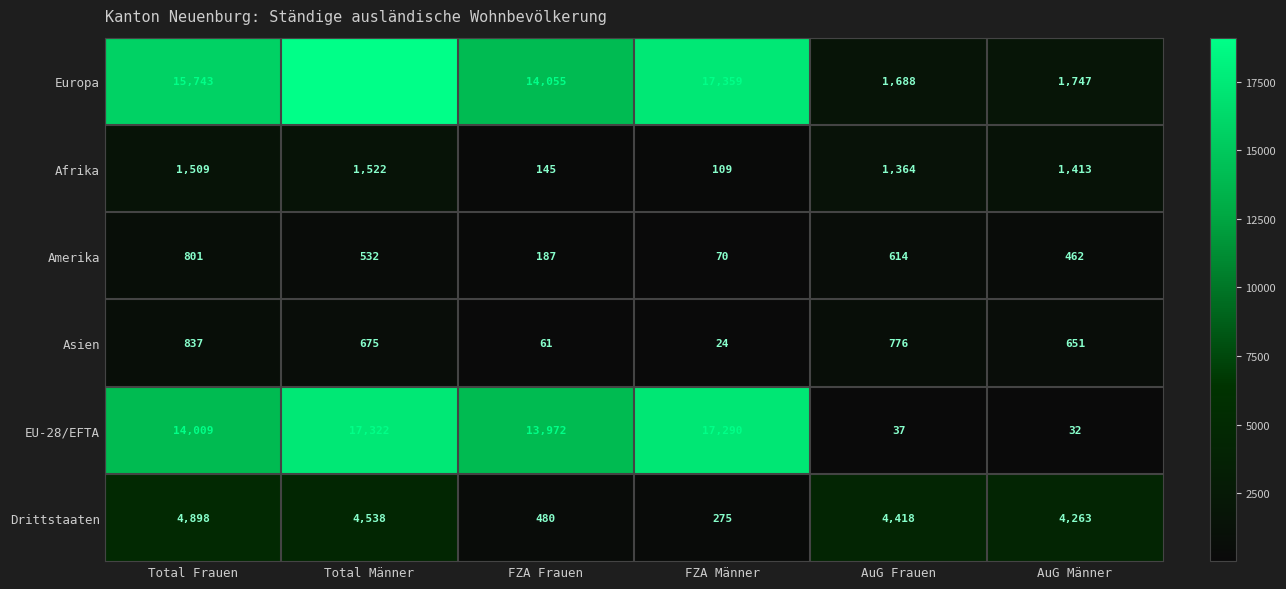

Count the number of categories in the chart.

6